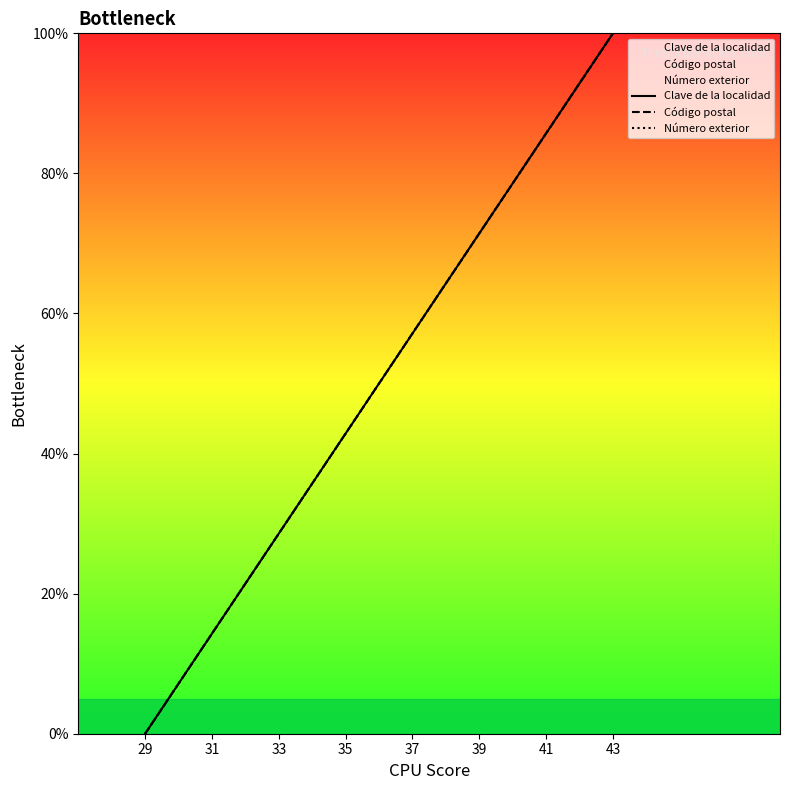

Reading left to right, list all the values displayed in this chart.

Clave de la localidad: 0.0	7.1	14.3	21.4	28.6	35.7	42.9	50.0	57.1	64.3	71.4	78.6	85.7	92.9	100.0
Código postal: 0.0	7.1	14.3	21.4	28.6	35.7	42.9	50.0	57.1	64.3	71.4	78.6	85.7	92.9	100.0
Número exterior: 0.0	7.1	14.3	21.4	28.6	35.7	42.9	50.0	57.1	64.3	71.4	78.6	85.7	92.9	100.0